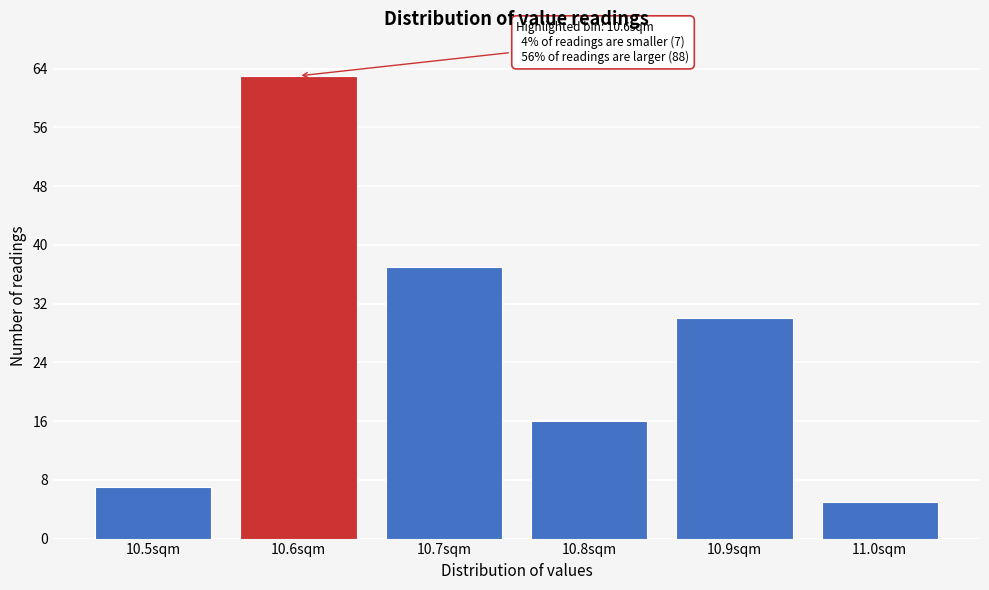

Reading right to left, transcribe all the data shown in this chart.

11.0sqm=5	10.9sqm=30	10.8sqm=16	10.7sqm=37	10.6sqm=63	10.5sqm=7